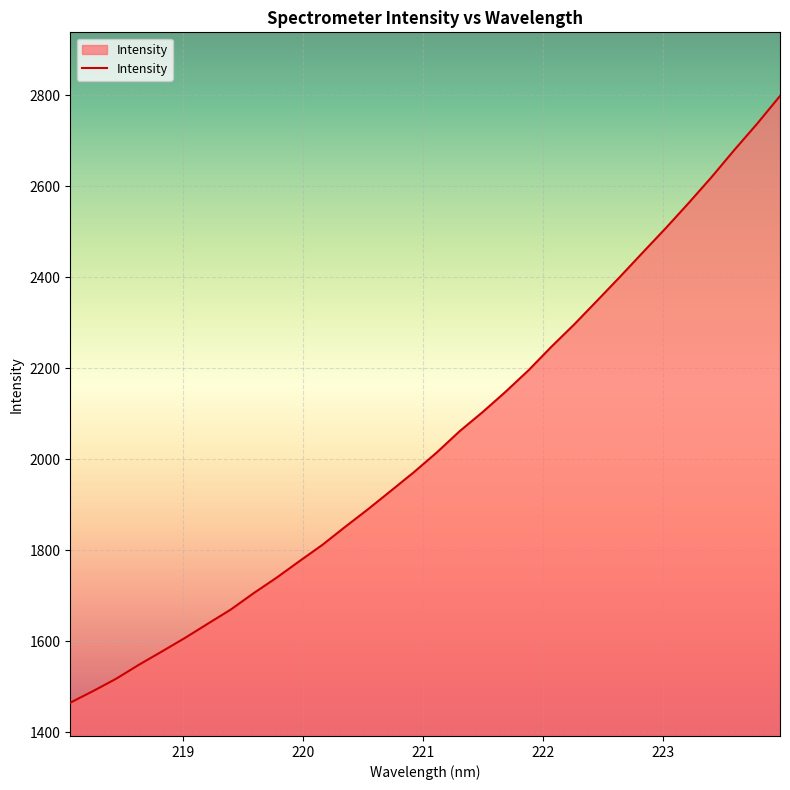

What is the maximum value shown in the chart?

2798.6